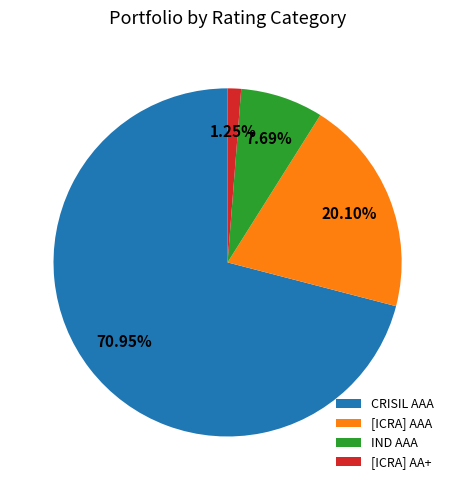

To the nearest percent, what portion does IND AAA represent?

8%